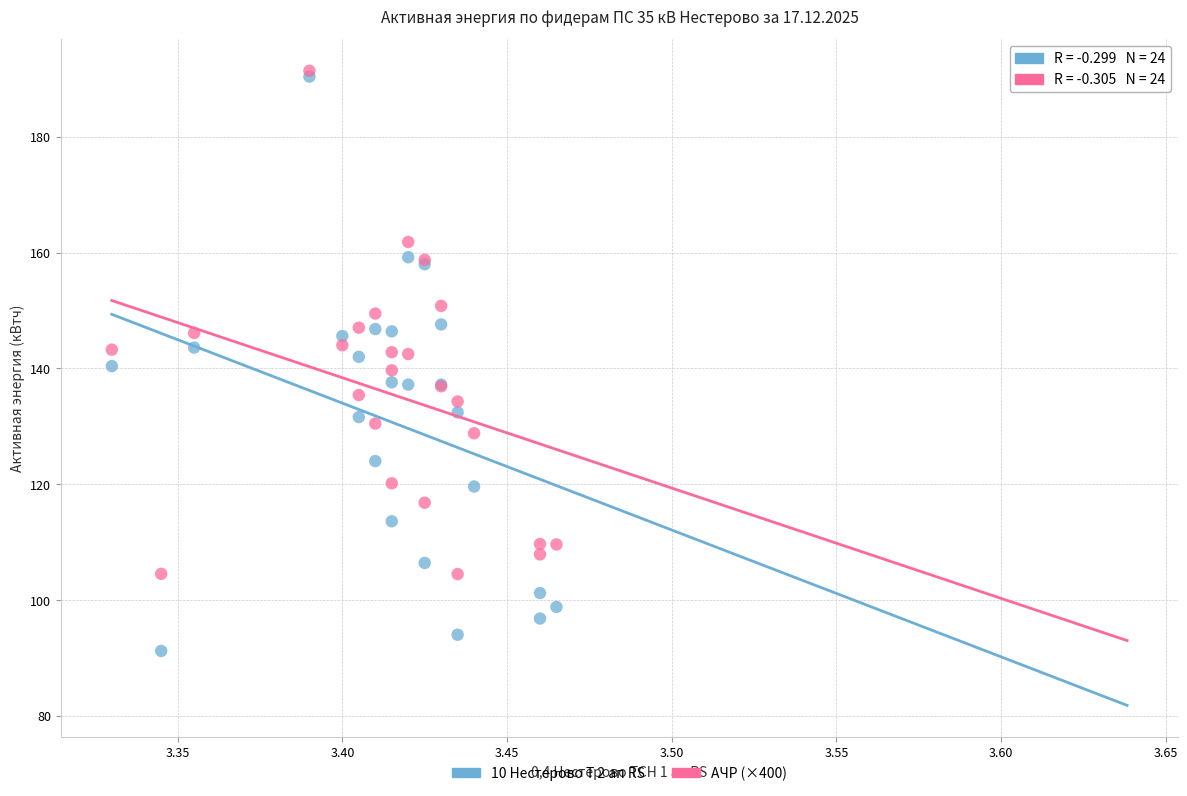

Which series has the widest spread of Y values?

10 Нестерово Т 2 ап RS